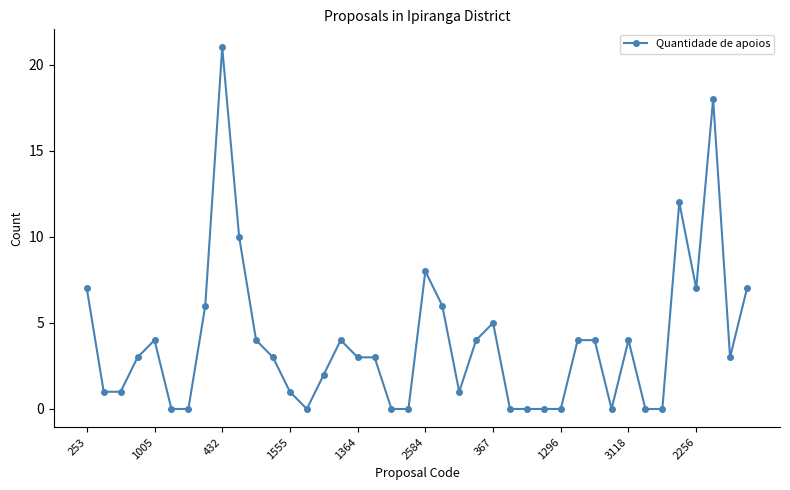

What is the sum of all values?

156